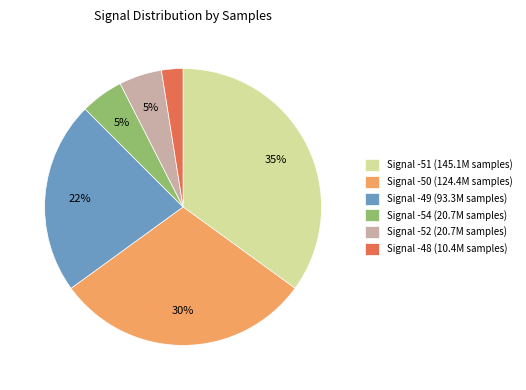

Does any single category account for the majority?

No